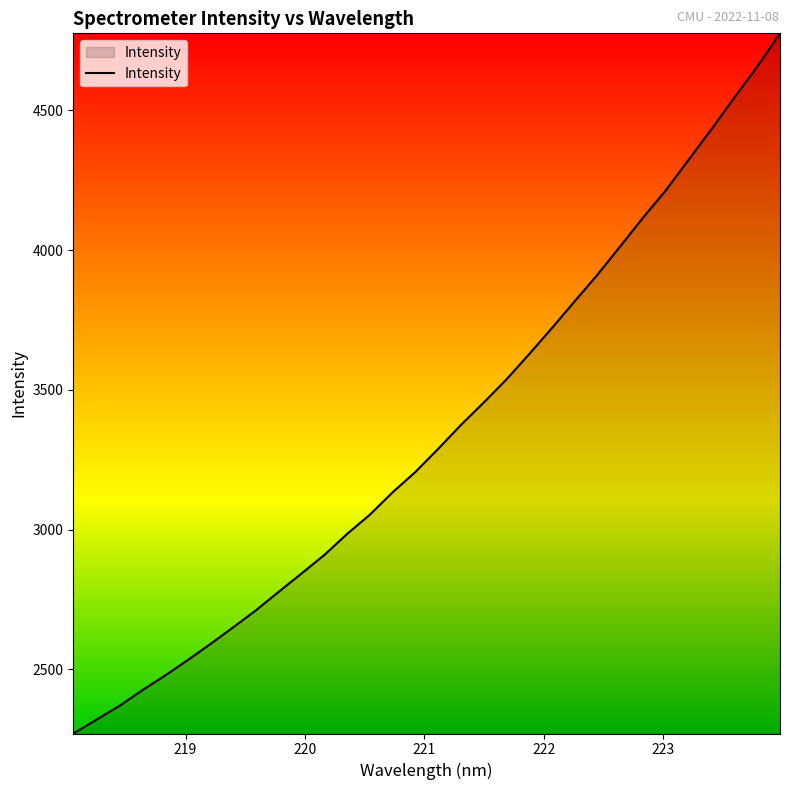

How many lines are shown in the chart?

1